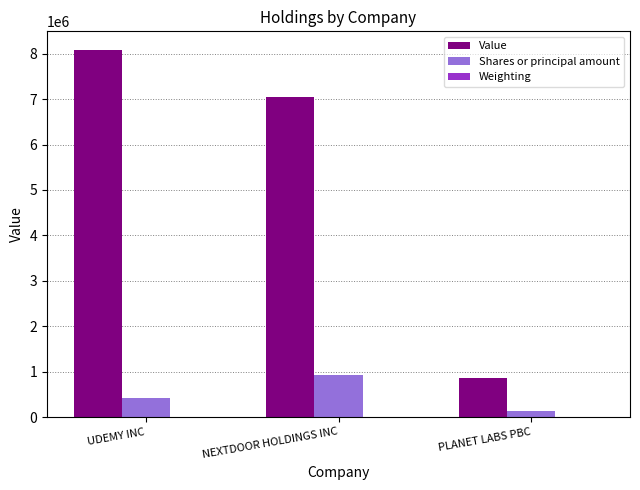

True or false: Value has a value of 8088000.0 at UDEMY INC.

True